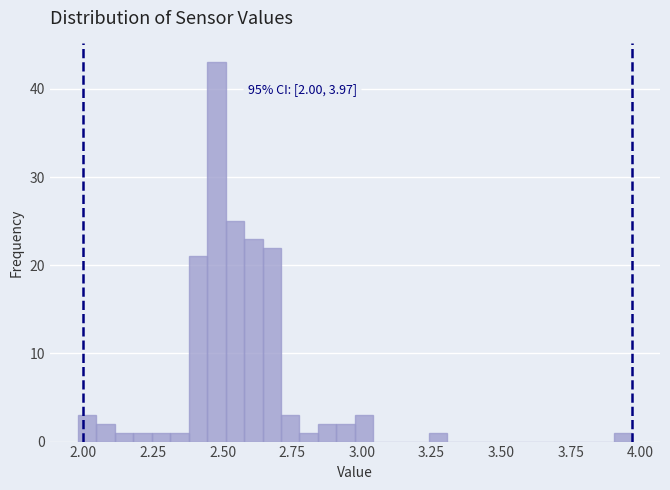

Read against the x-axis, roughly where is the centre of the tallest bar?

2.50